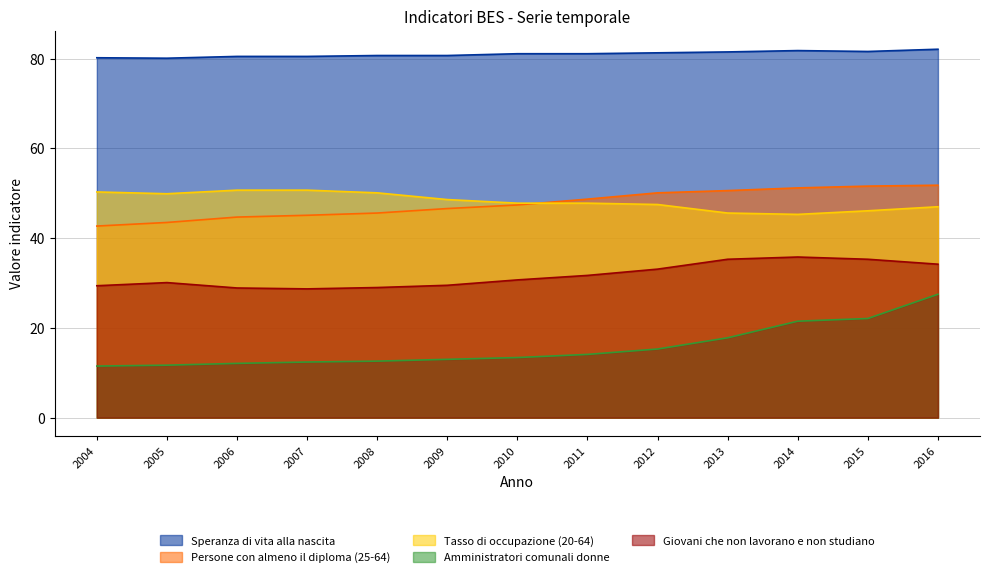

True or false: Tasso di occupazione (20-64) and Giovani che non lavorano e non studiano cross at least once.

False